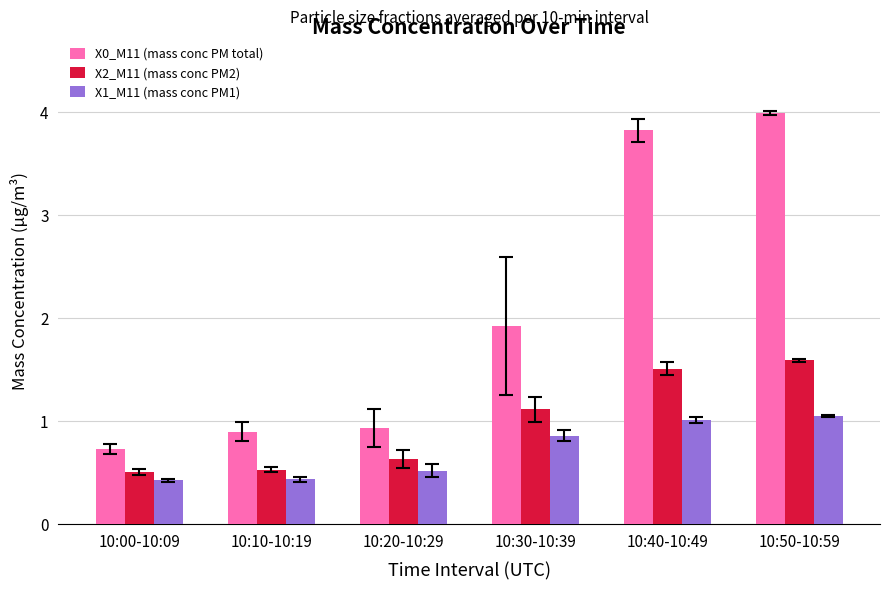

Is it true that X1_M11 (mass conc PM1) equals 1.0 at 10:40-10:49?

True